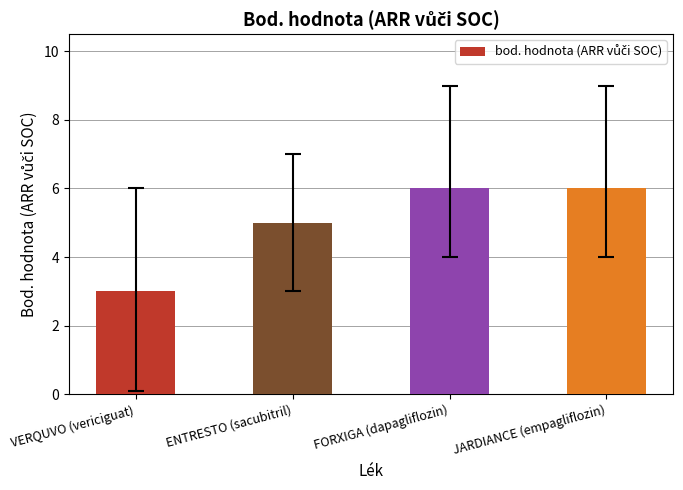

What is the label of the 3rd bar from the right?

ENTRESTO (sacubitril)